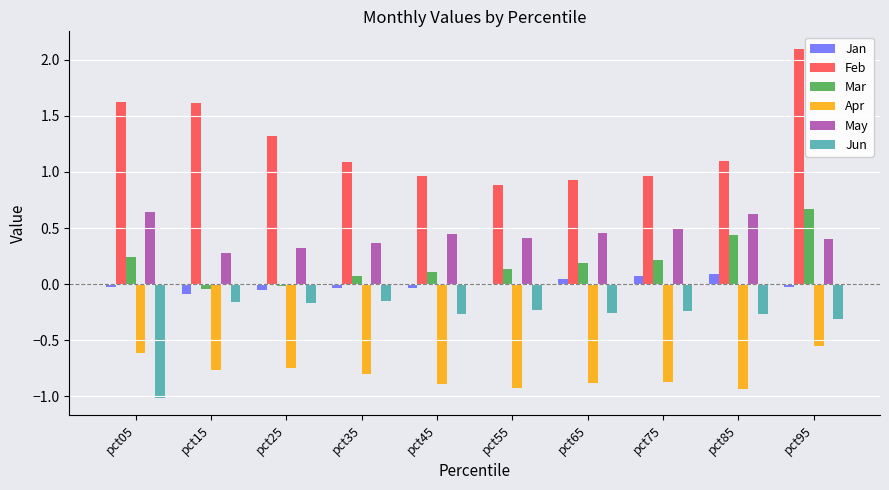

Are the bars horizontal?

No